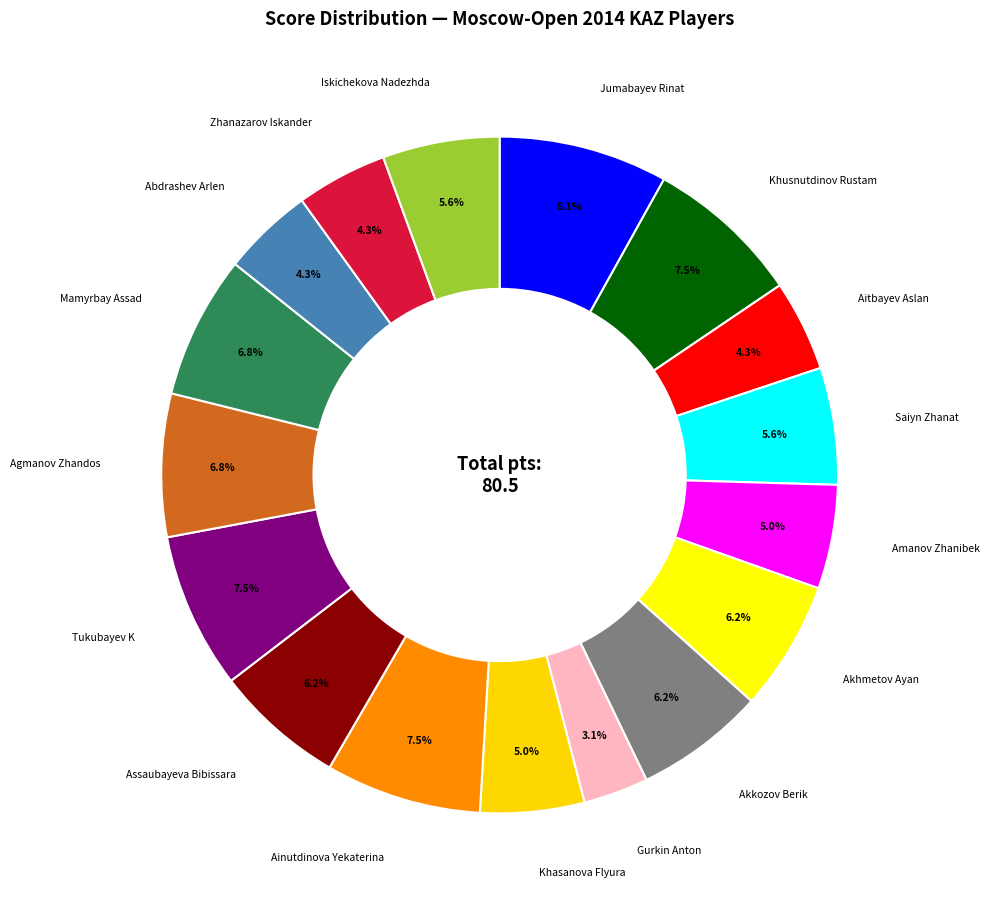

How many slices are in this pie chart?

17